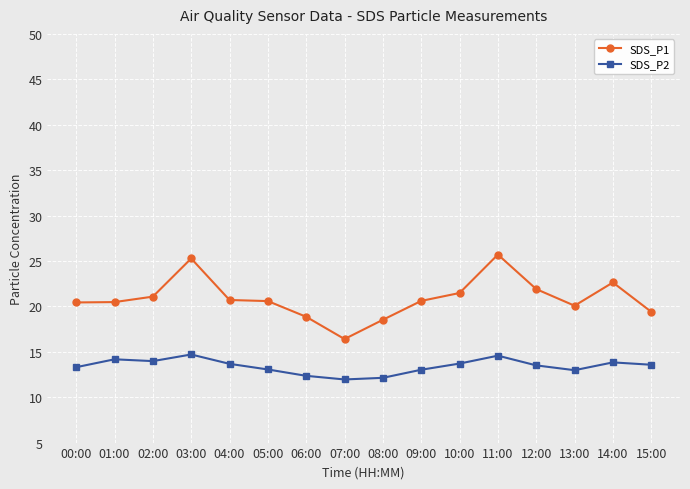

Count the number of data series in this chart.

2